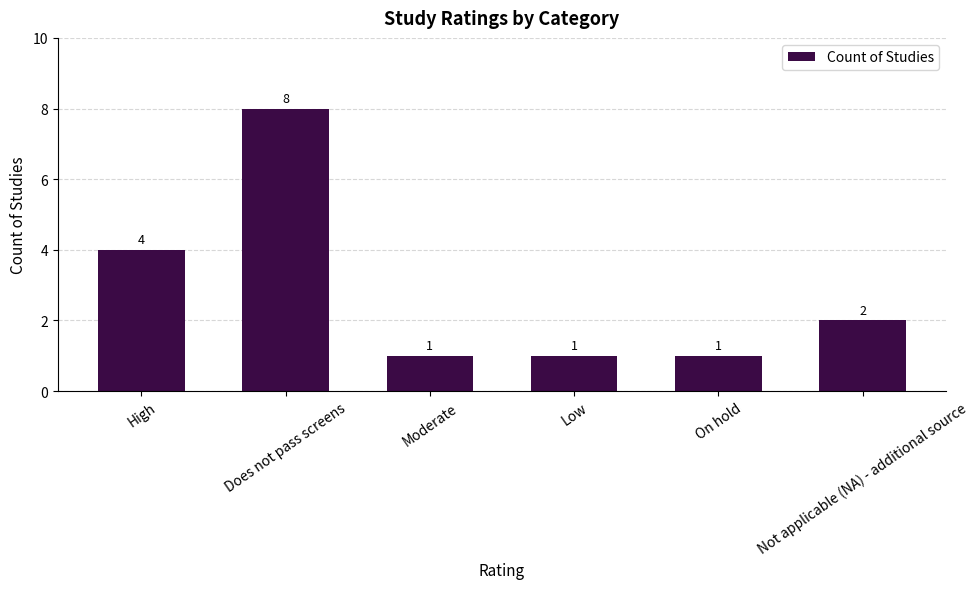

What position from the left is On hold?

5